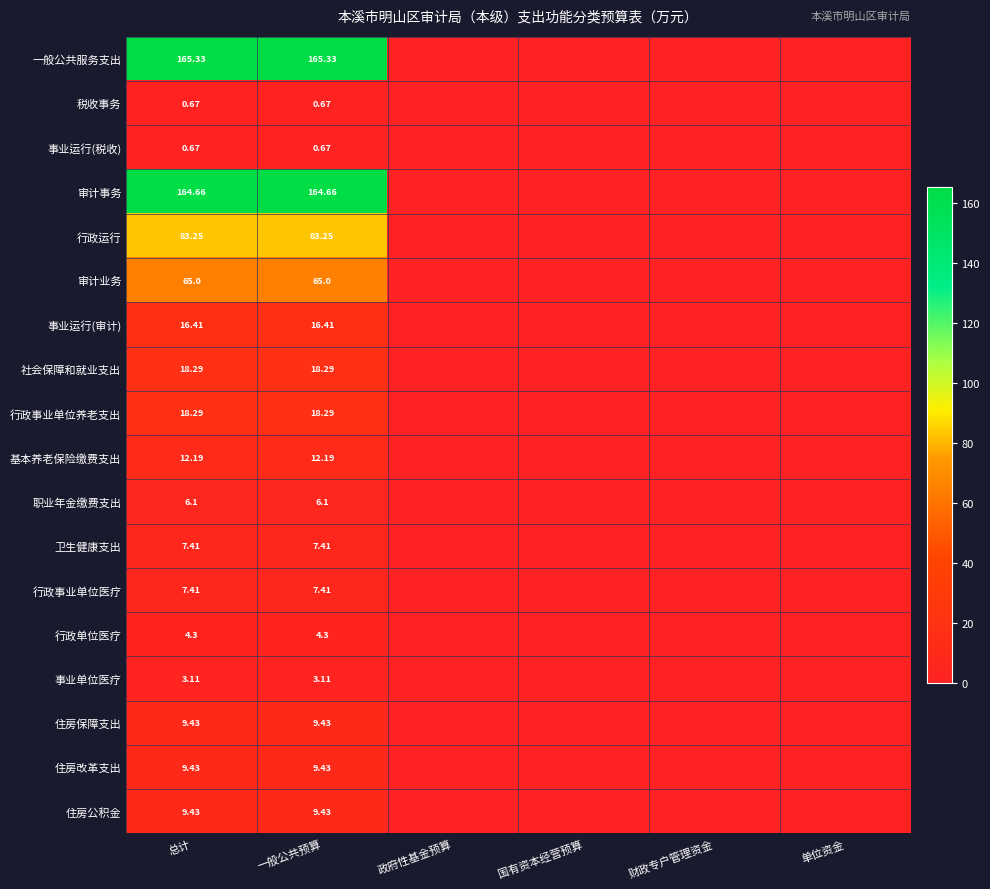

Which series changed the most between 政府性基金预算 and 国有资本经营预算?

一般公共服务支出